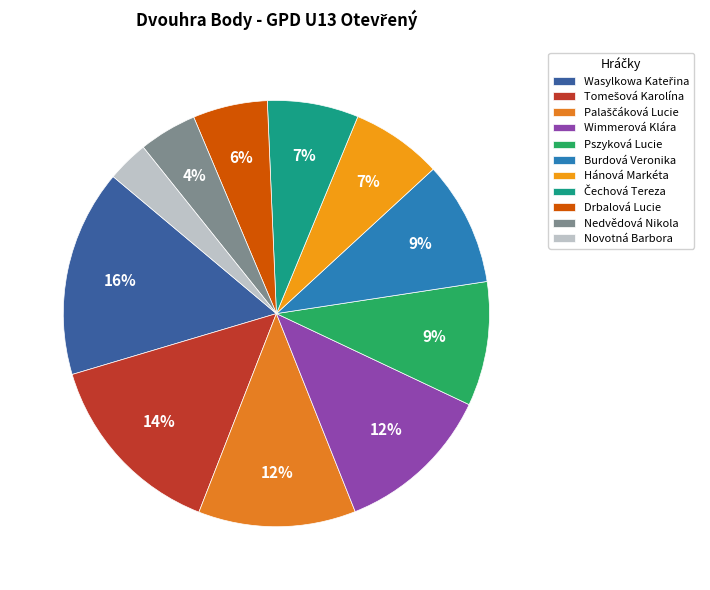

Combined, what portion of the pie is Nedvědová Nikola and Novotná Barbora?

7.5%